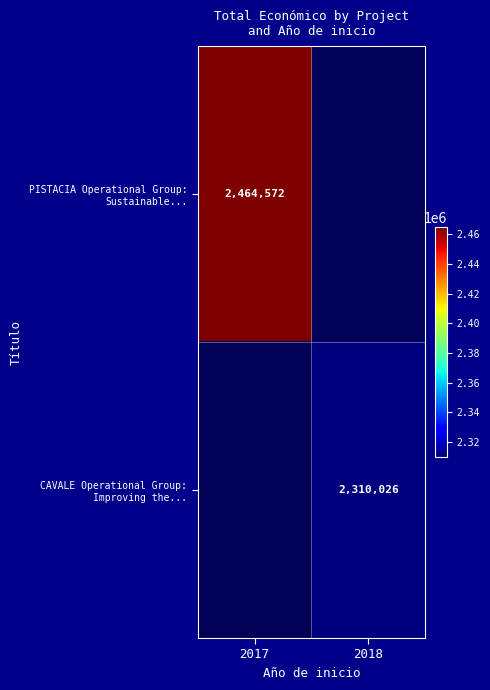

List the labels in order of CAVALE Operational Group: Improving the... value, smallest first.

2017, 2018